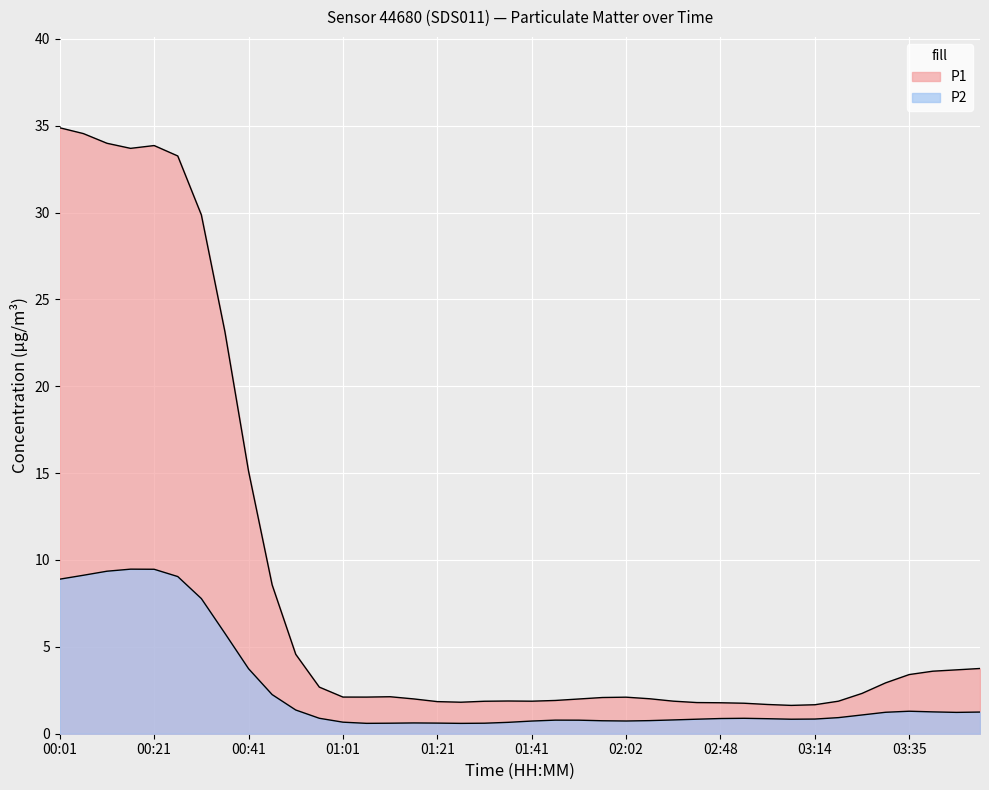

What is the sum of all values?

349.6